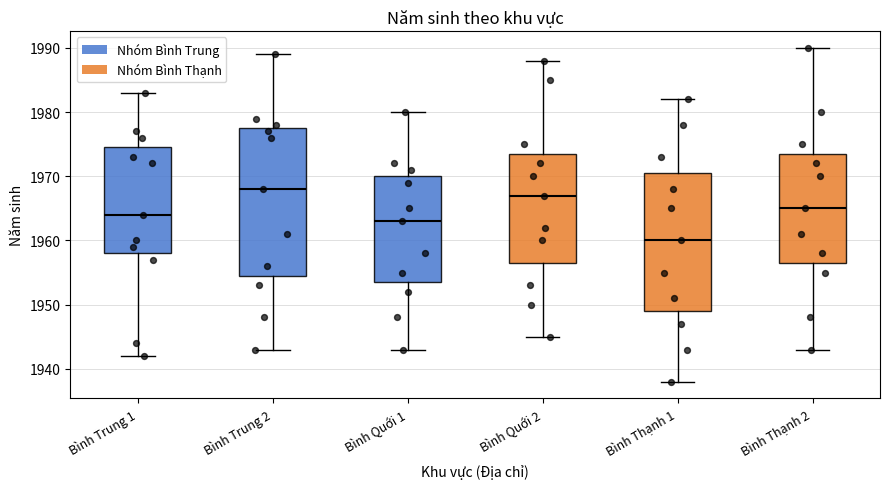

Reading left to right, transcribe this box plot: for each box, give where its median line is, the range the box spans, and where its two whiskers end, as read against the y-axis. The values are not printed on the chart, so give them approximately, as read against the axis.

Bình Trung 1: median 1964, box 1958 to 1975, whiskers 1942 to 1983
Bình Trung 2: median 1968, box 1955 to 1978, whiskers 1943 to 1989
Bình Quới 1: median 1963, box 1954 to 1970, whiskers 1943 to 1980
Bình Quới 2: median 1967, box 1957 to 1974, whiskers 1945 to 1988
Bình Thạnh 1: median 1960, box 1949 to 1971, whiskers 1938 to 1982
Bình Thạnh 2: median 1965, box 1957 to 1974, whiskers 1943 to 1990